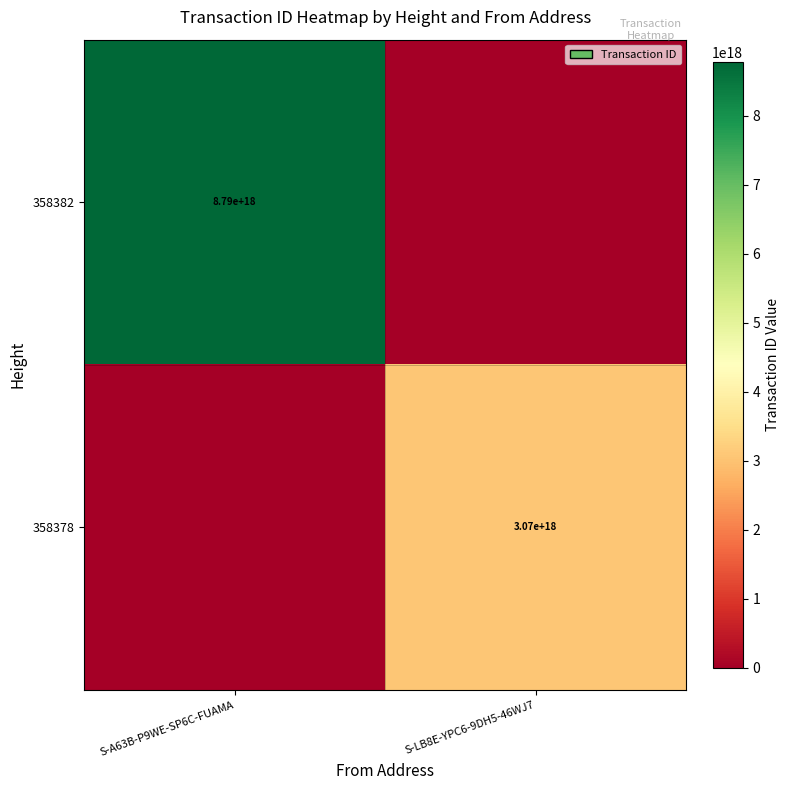

Is it true that 358382 equals 4878505789966542848 at S-A63B-P9WE-SP6C-FUAMA?

False